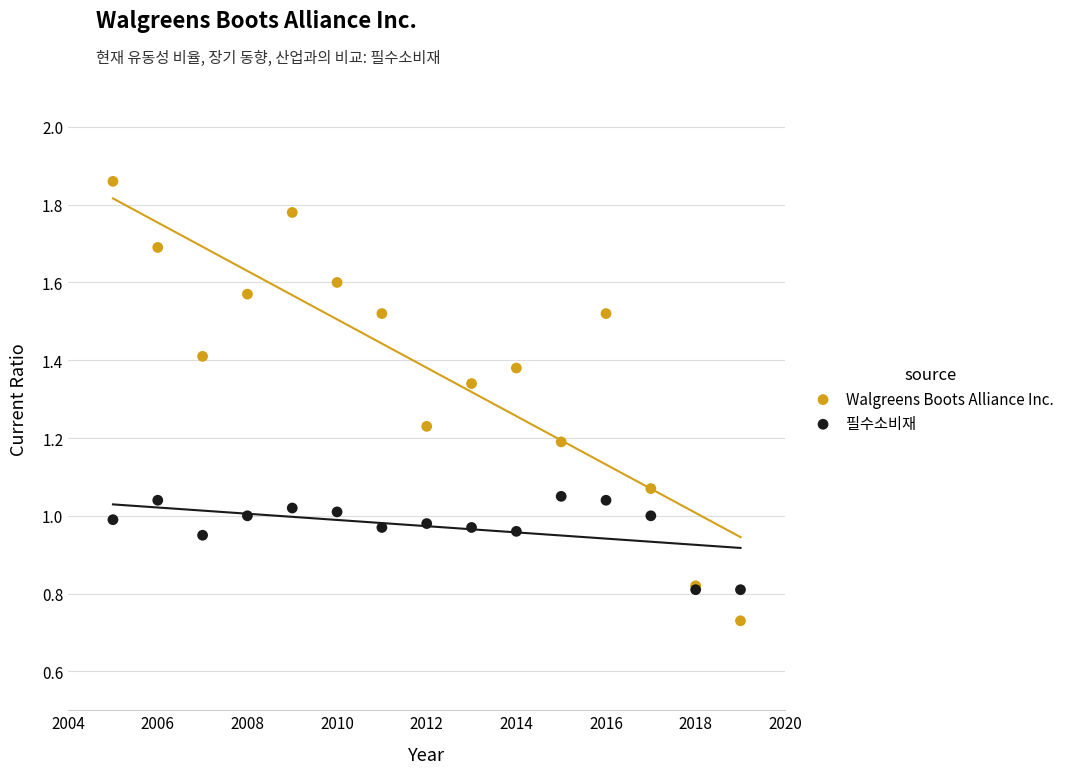

Which series reaches the minimum Y coordinate?

Walgreens Boots Alliance Inc.